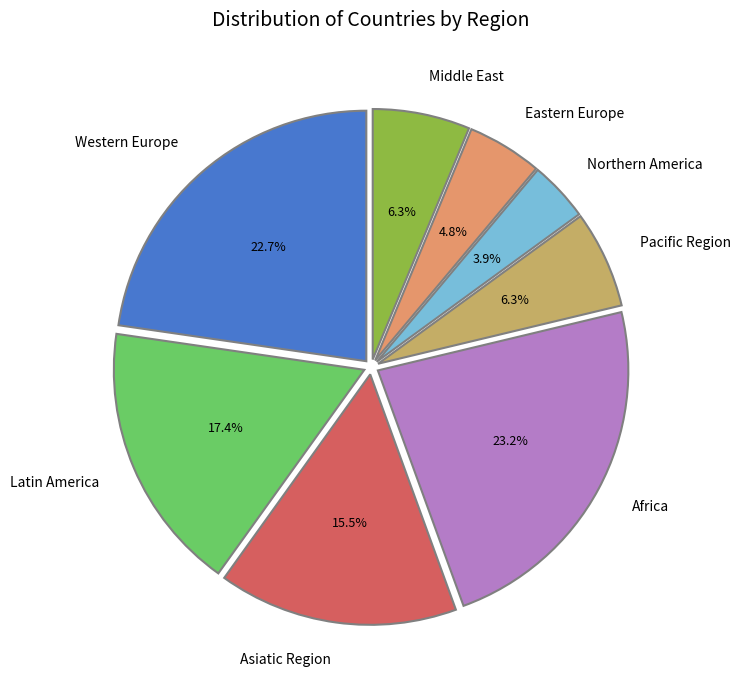

Is Western Europe the majority of the pie?

No